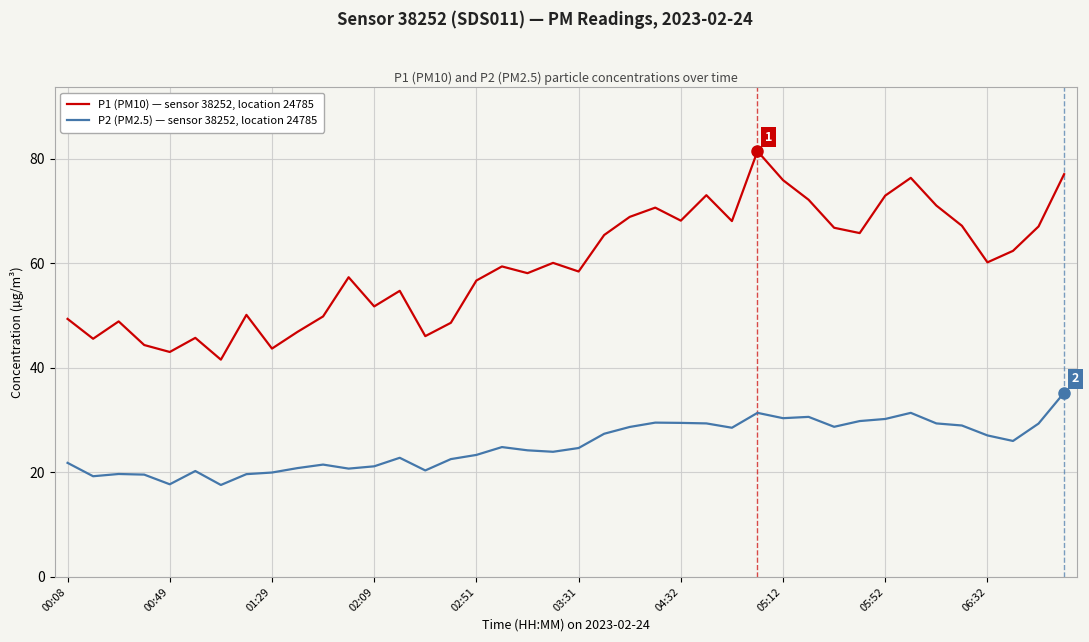

True or false: P1 (PM10) — sensor 38252, location 24785 and P2 (PM2.5) — sensor 38252, location 24785 cross at least once.

False